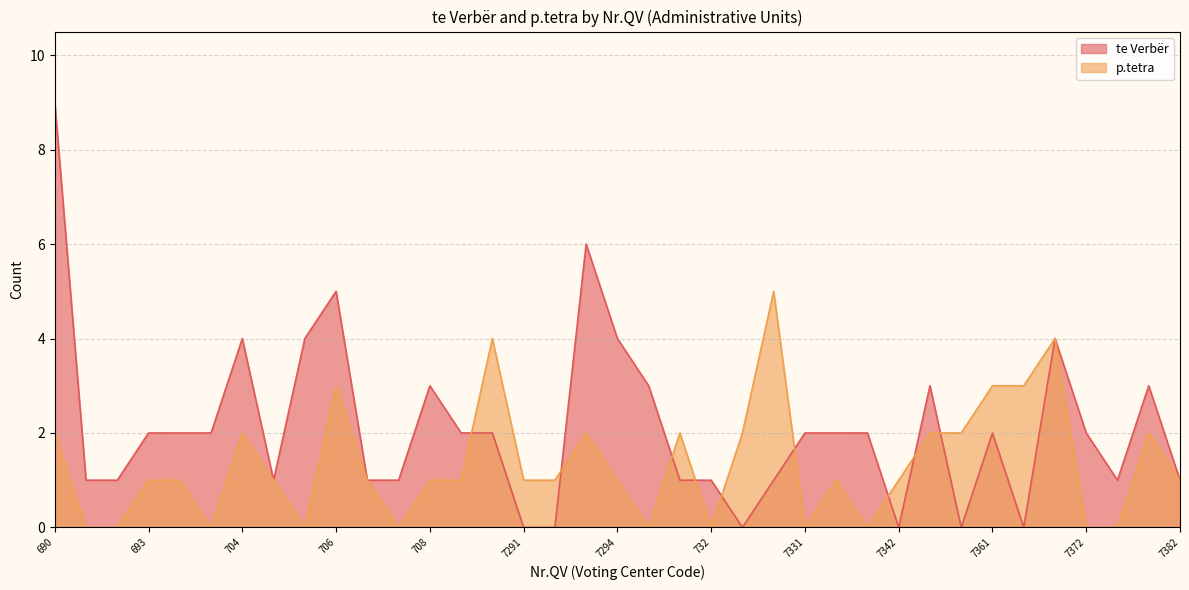

Read the te Verbër value at 690.

9